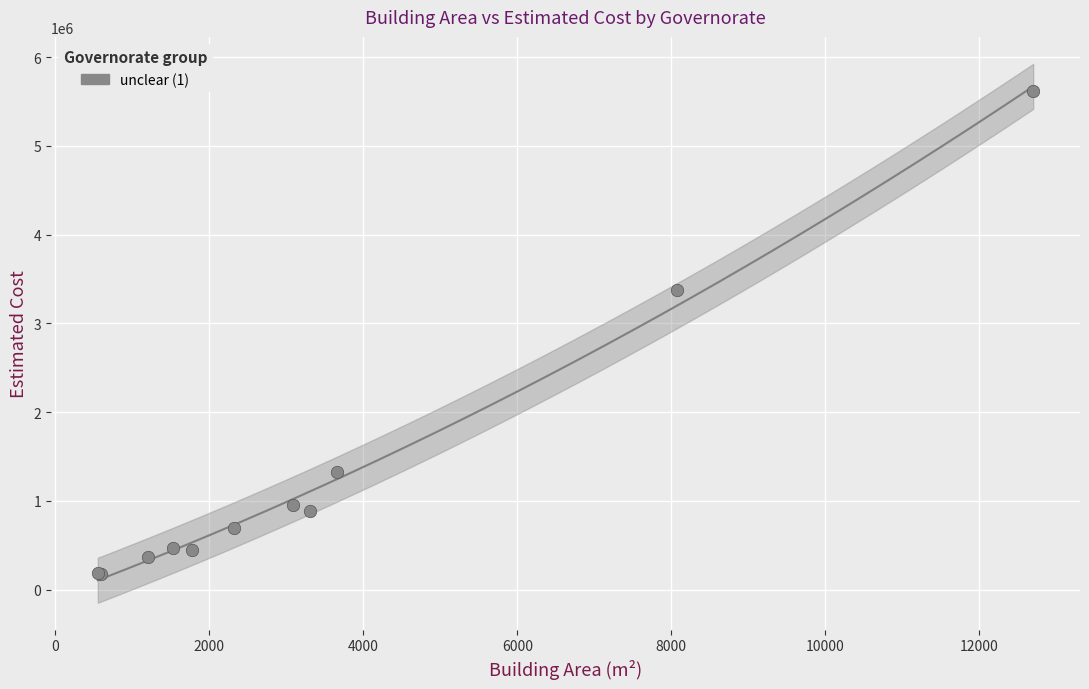

What Y value in the scatter plot is closest to 2896650?

3371150